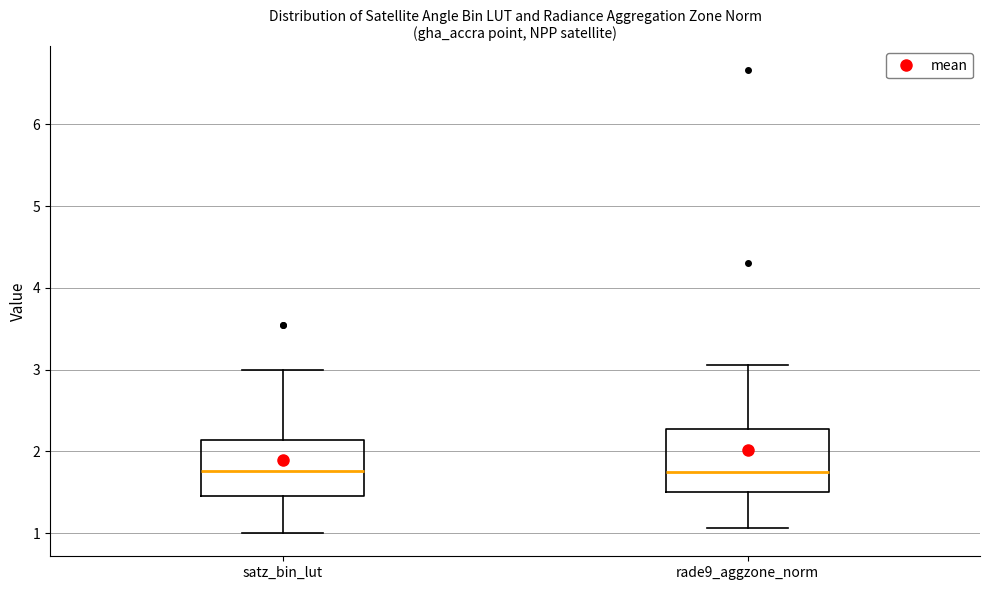

Reading left to right, transcribe this box plot: for each box, give where its median line is, the range the box spans, and where its two whiskers end, as read against the y-axis. The values are not printed on the chart, so give them approximately, as read against the axis.

satz_bin_lut: median 1.8, box 1.5 to 2.1, whiskers 1.0 to 3.0
rade9_aggzone_norm: median 1.7, box 1.5 to 2.3, whiskers 1.1 to 3.1